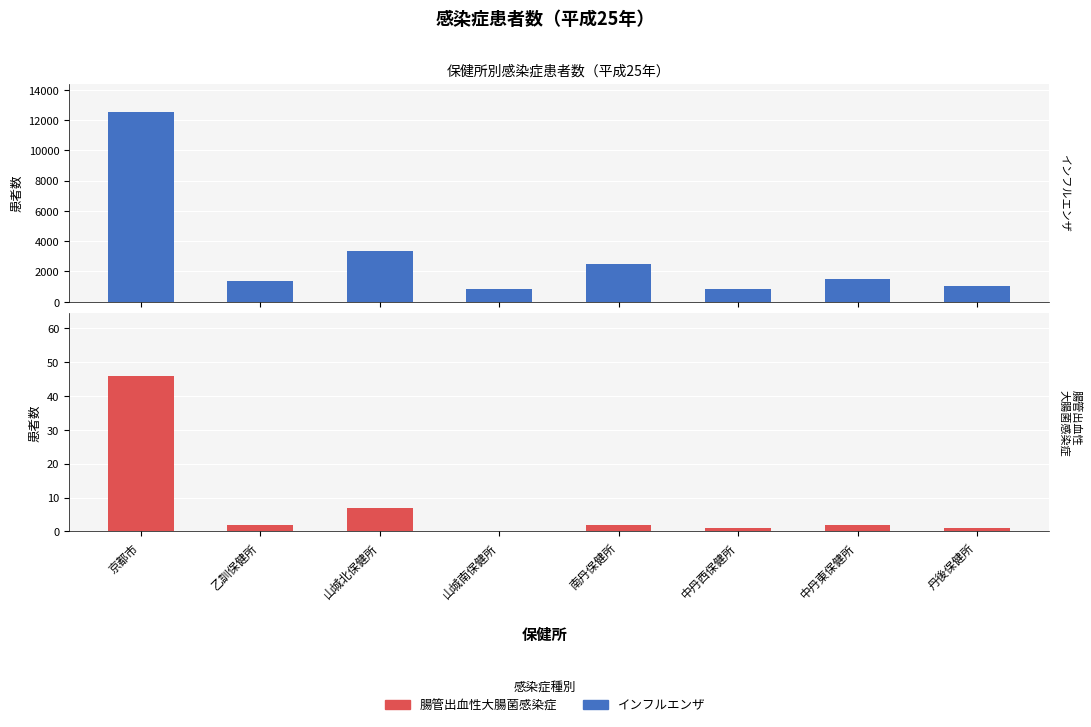

Reading right to left, transcribe all the data shown in this chart.

インフルエンザ: 丹後保健所=1060	中丹東保健所=1518	中丹西保健所=841	南丹保健所=2473	山城南保健所=833	山城北保健所=3322	乙訓保健所=1365	京都市=12538
腸管出血性大腸菌感染症: 丹後保健所=1	中丹東保健所=2	中丹西保健所=1	南丹保健所=2	山城南保健所=0	山城北保健所=7	乙訓保健所=2	京都市=46